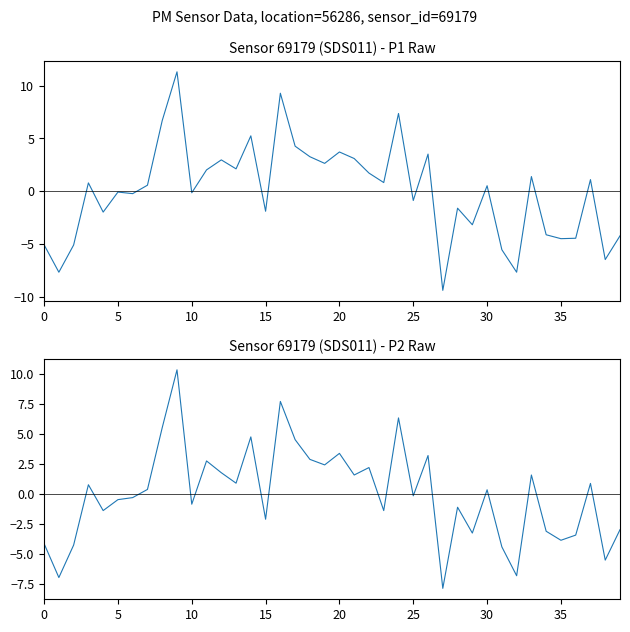

Read the P1 value at 10.

-0.2